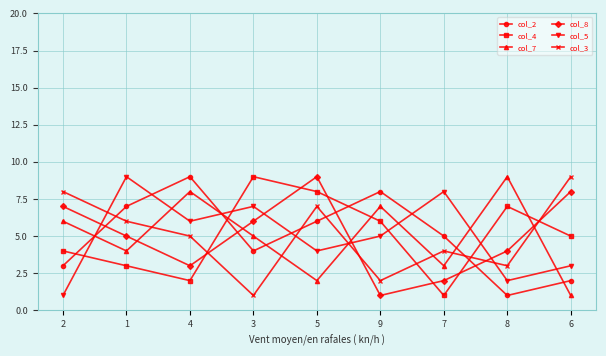

Reading right to left, transcribe all the data shown in this chart.

col_2: 6=2	8=1	7=5	9=8	5=6	3=4	4=9	1=7	2=3
col_4: 6=5	8=7	7=1	9=6	5=8	3=9	4=2	1=3	2=4
col_7: 6=1	8=9	7=3	9=7	5=2	3=5	4=8	1=4	2=6
col_8: 6=8	8=4	7=2	9=1	5=9	3=6	4=3	1=5	2=7
col_5: 6=3	8=2	7=8	9=5	5=4	3=7	4=6	1=9	2=1
col_3: 6=9	8=3	7=4	9=2	5=7	3=1	4=5	1=6	2=8